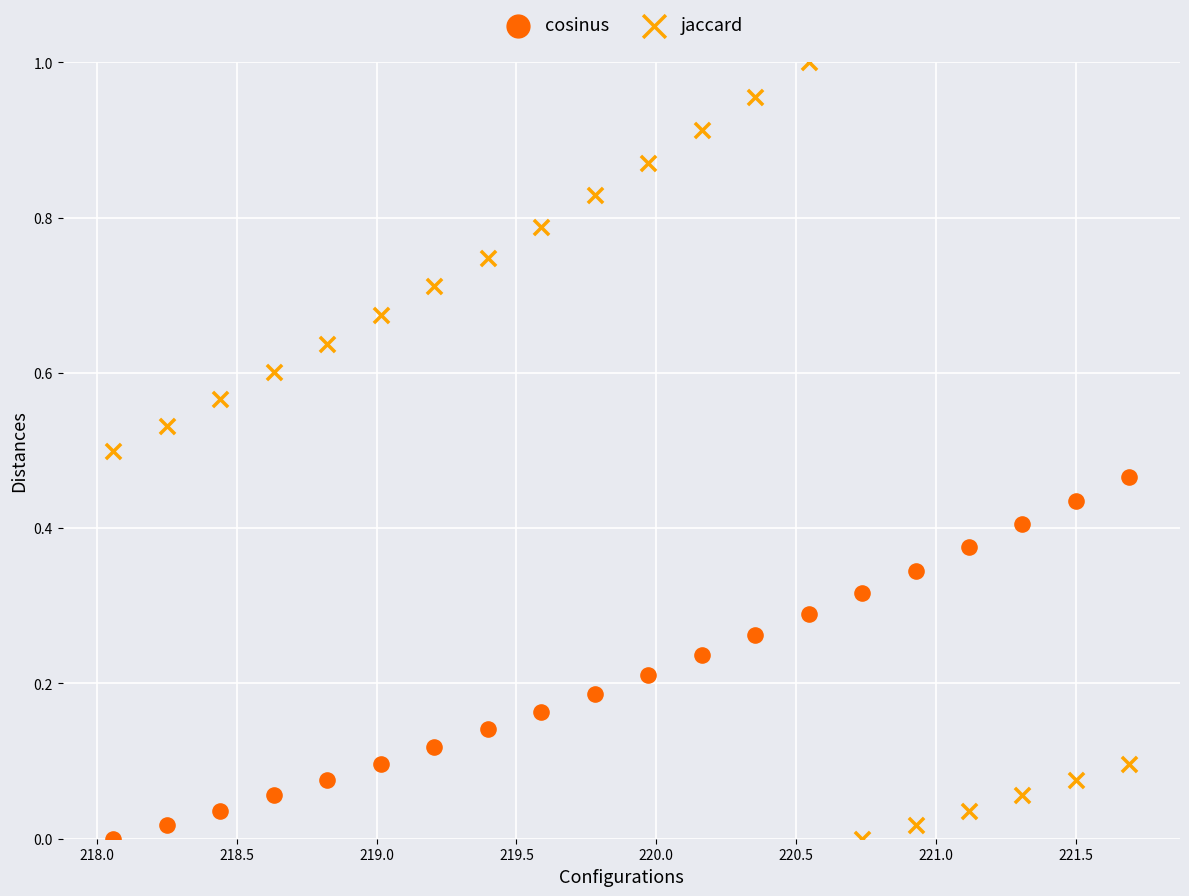

What is the X range (max minus min) for the scatter plot?

3.6